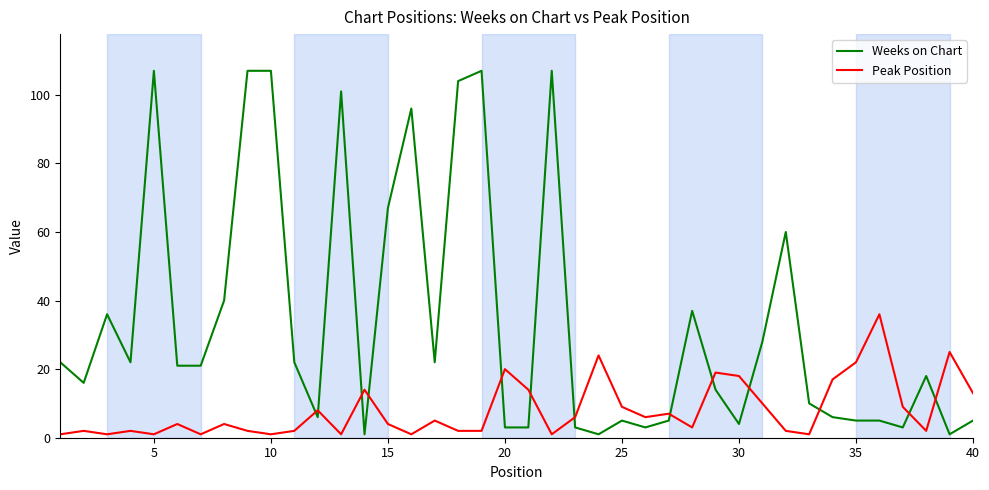

Reading left to right, list all the values displayed in this chart.

Weeks on Chart: 22	16	36	22	107	21	21	40	107	107	22	6	101	1	67	96	22	104	107	3	3	107	3	1	5	3	5	37	14	4	28	60	10	6	5	5	3	18	1	5
Peak Position: 1	2	1	2	1	4	1	4	2	1	2	8	1	14	4	1	5	2	2	20	14	1	6	24	9	6	7	3	19	18	10	2	1	17	22	36	9	2	25	13